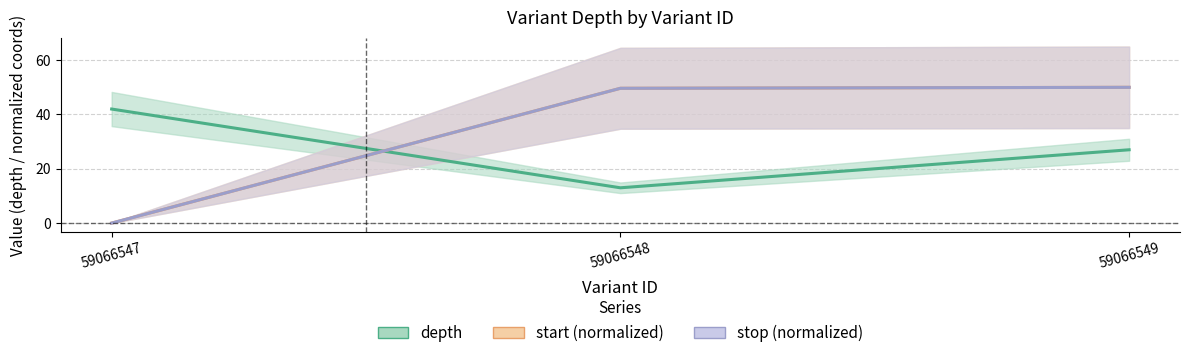

Which has a higher value, 59066547 or 59066549?

59066547